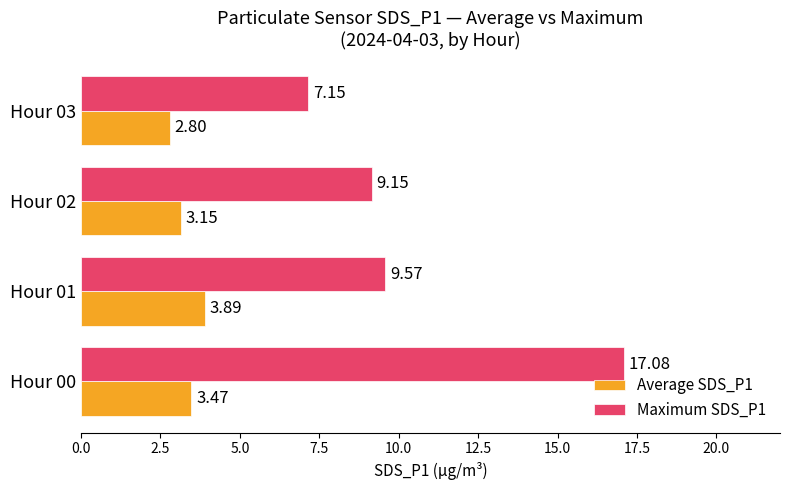

What is the difference between the Maximum SDS_P1 values at Hour 02 and Hour 01?

0.4